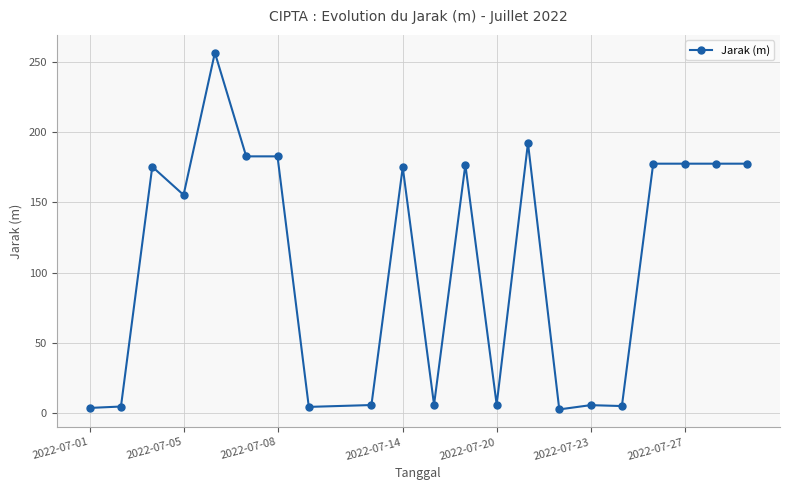

How many values are below 175?

10